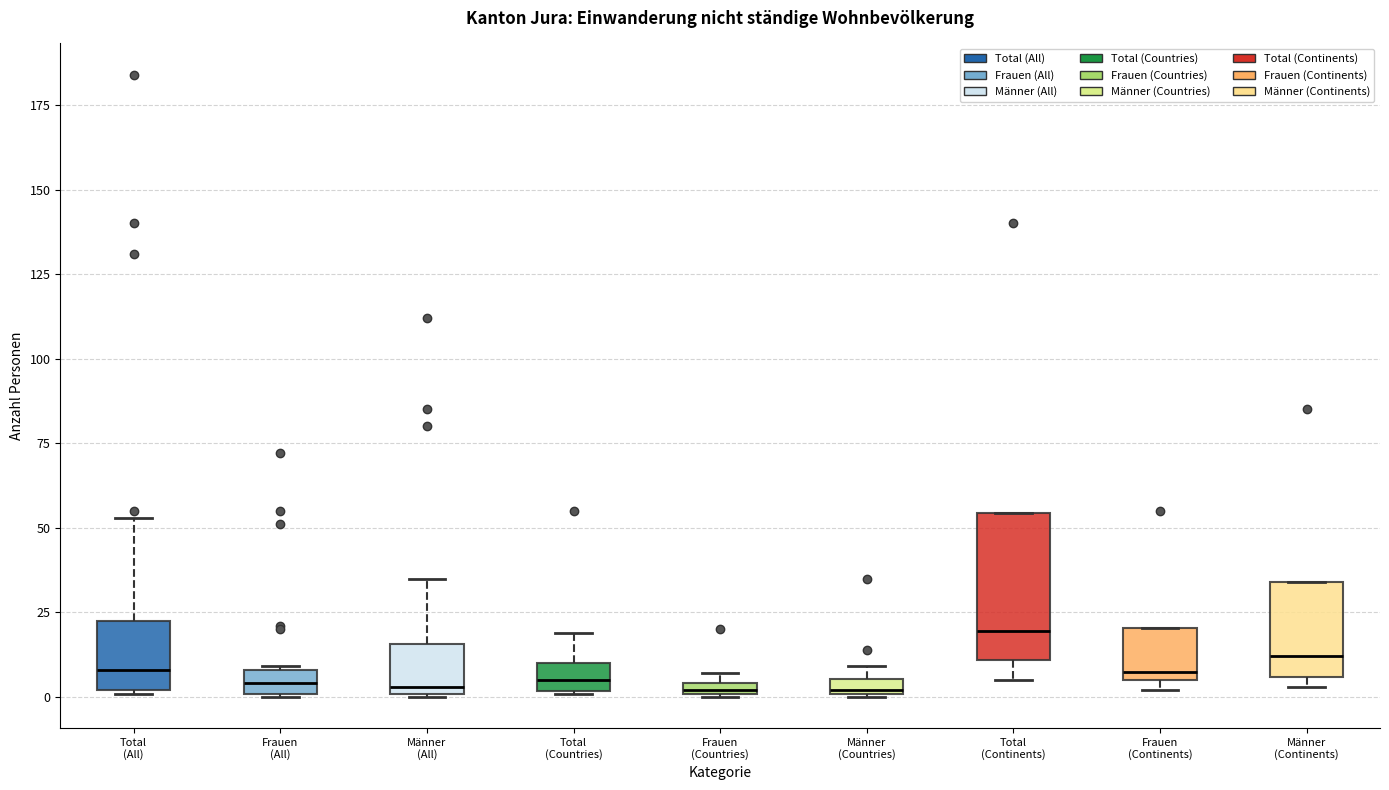

Where is the upper edge of the box for Frauen (Continents) on the y-axis? The values are not printed on the chart, so give them approximately, as read against the axis.

20